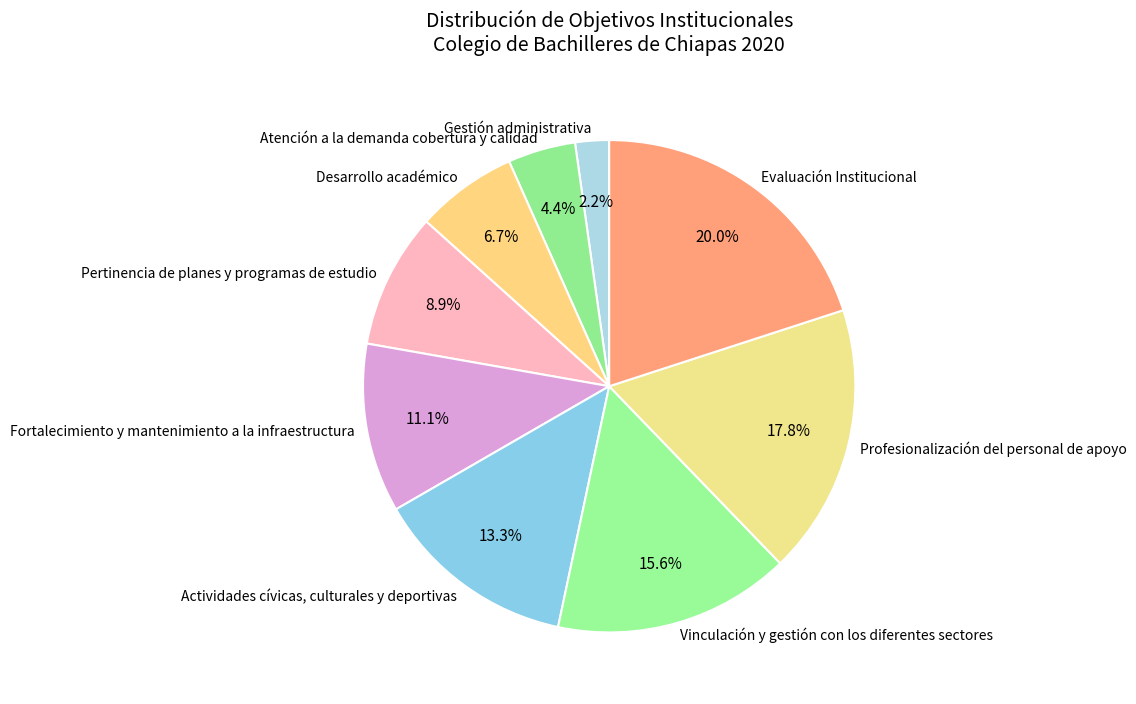

Is the sum of Profesionalización del personal de apoyo and Pertinencia de planes y programas de estudio greater than half?

No